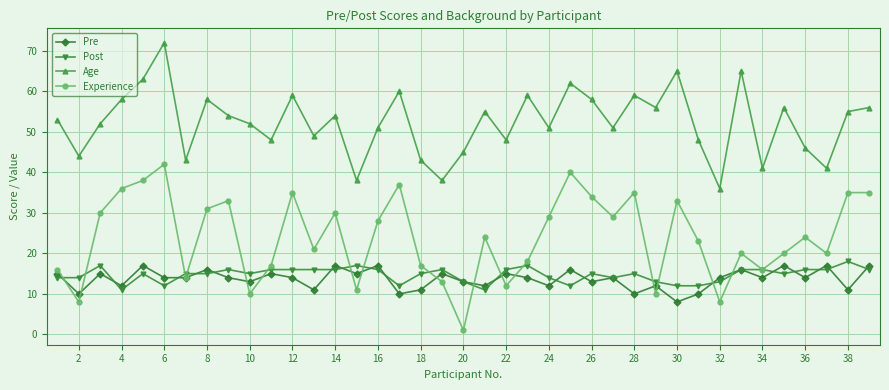

Which series has the largest total across all categories?

Age